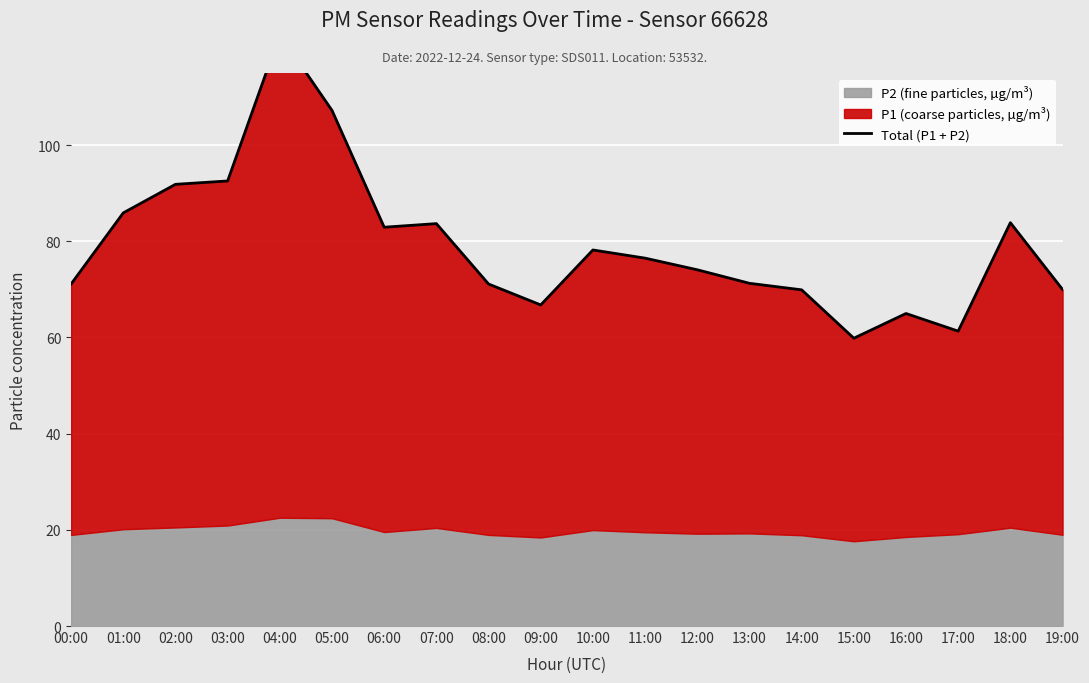

At which category does the chart reach its minimum across all series?

15:00